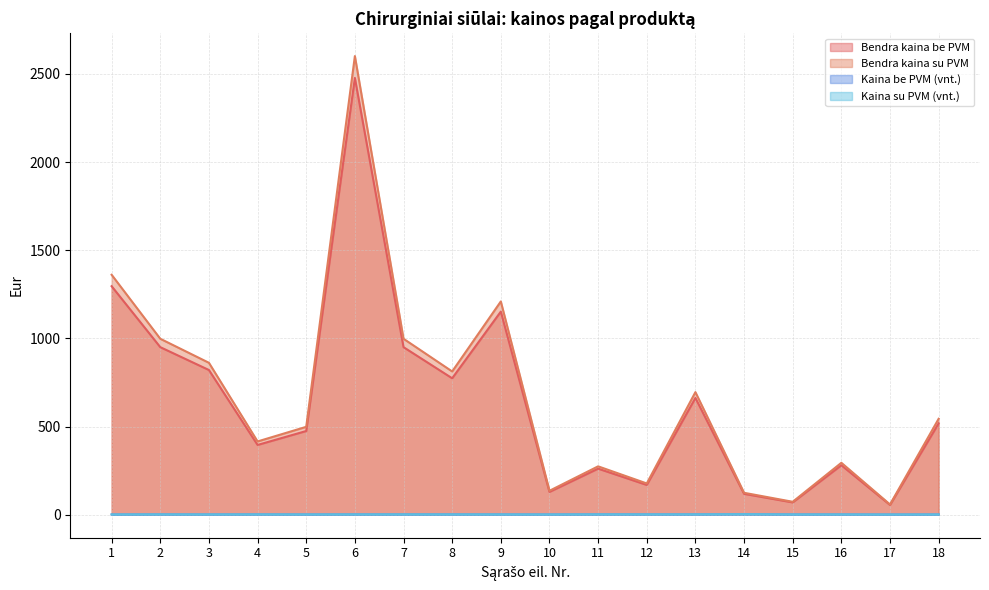

Rank the categories by Bendra kaina su PVM value from lowest to highest.

17, 15, 14, 10, 12, 11, 16, 4, 5, 18, 13, 8, 3, 2, 7, 9, 1, 6